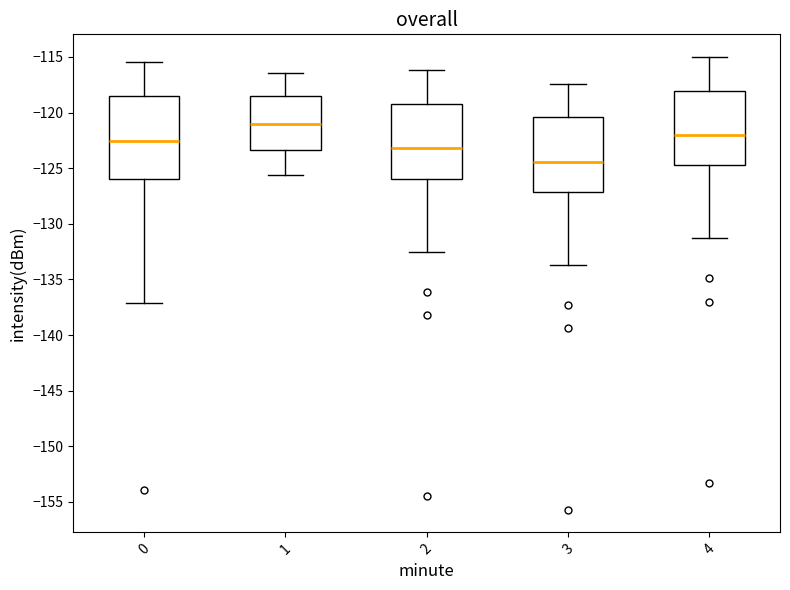

Which box has the lowest median line?

3